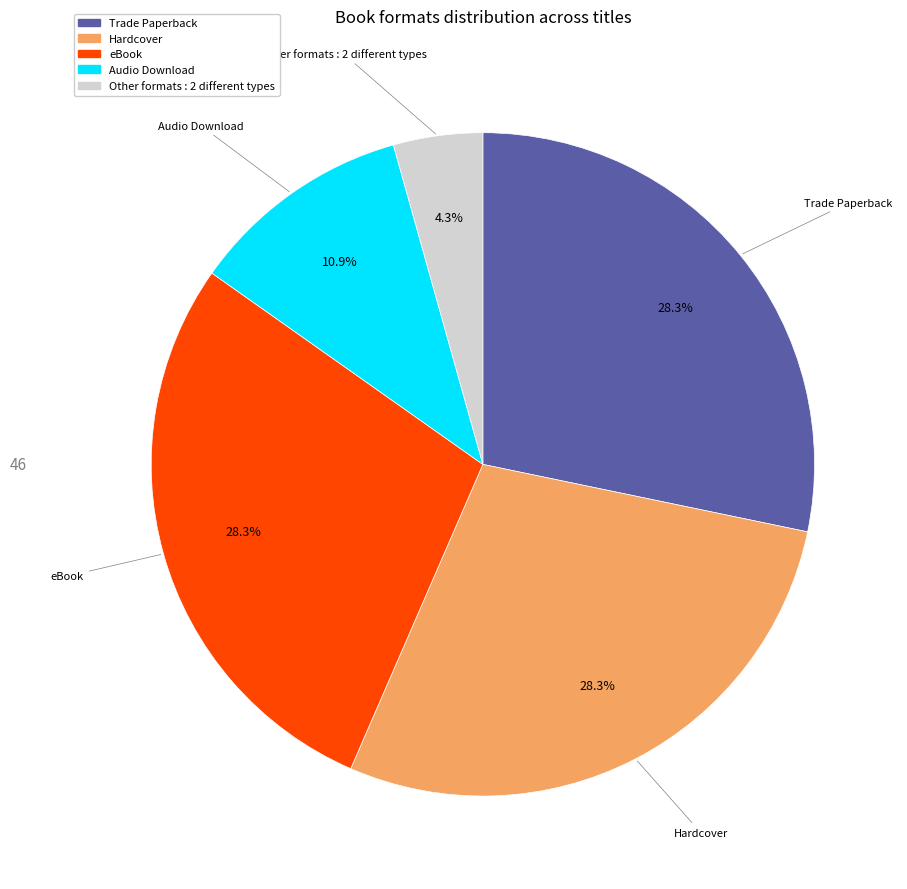

Does any single category account for the majority?

No